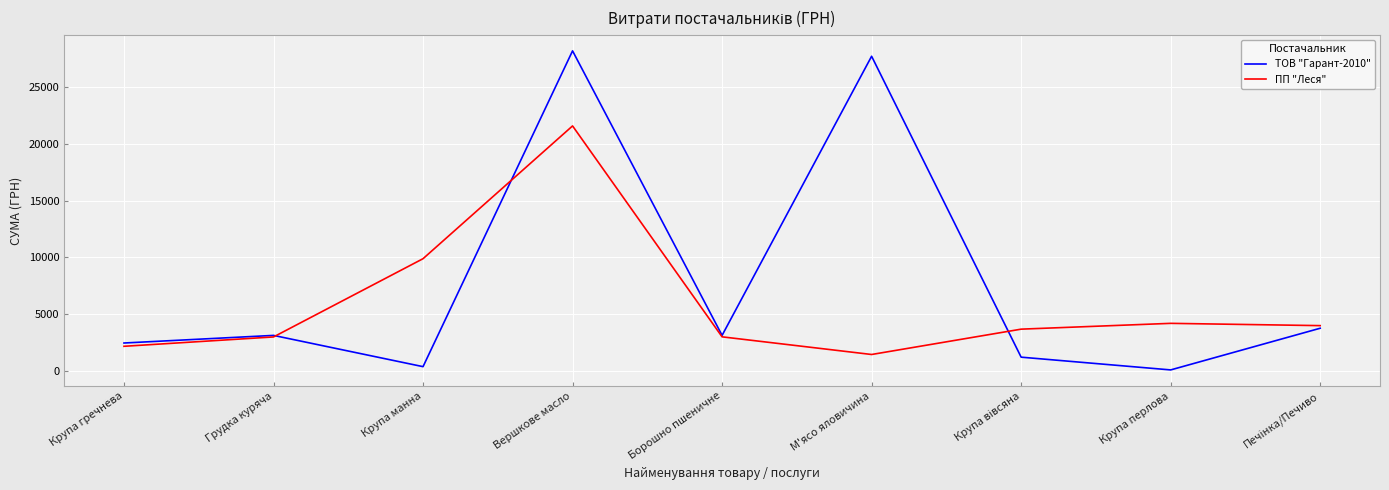

Is this an area chart (filled region under the line)?

No